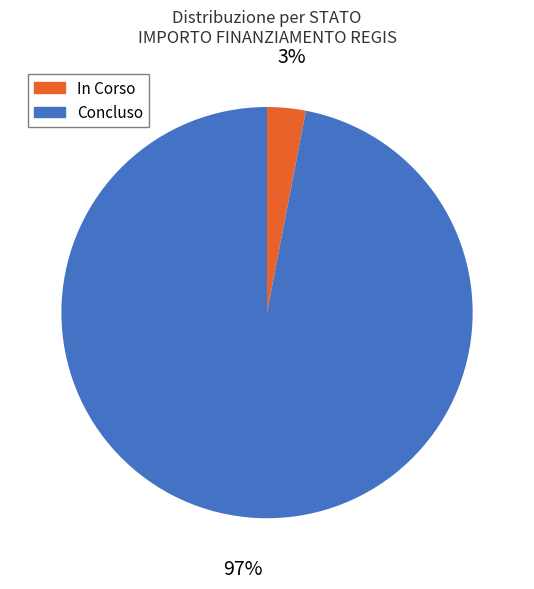

Is the sum of In Corso and Concluso greater than half?

Yes